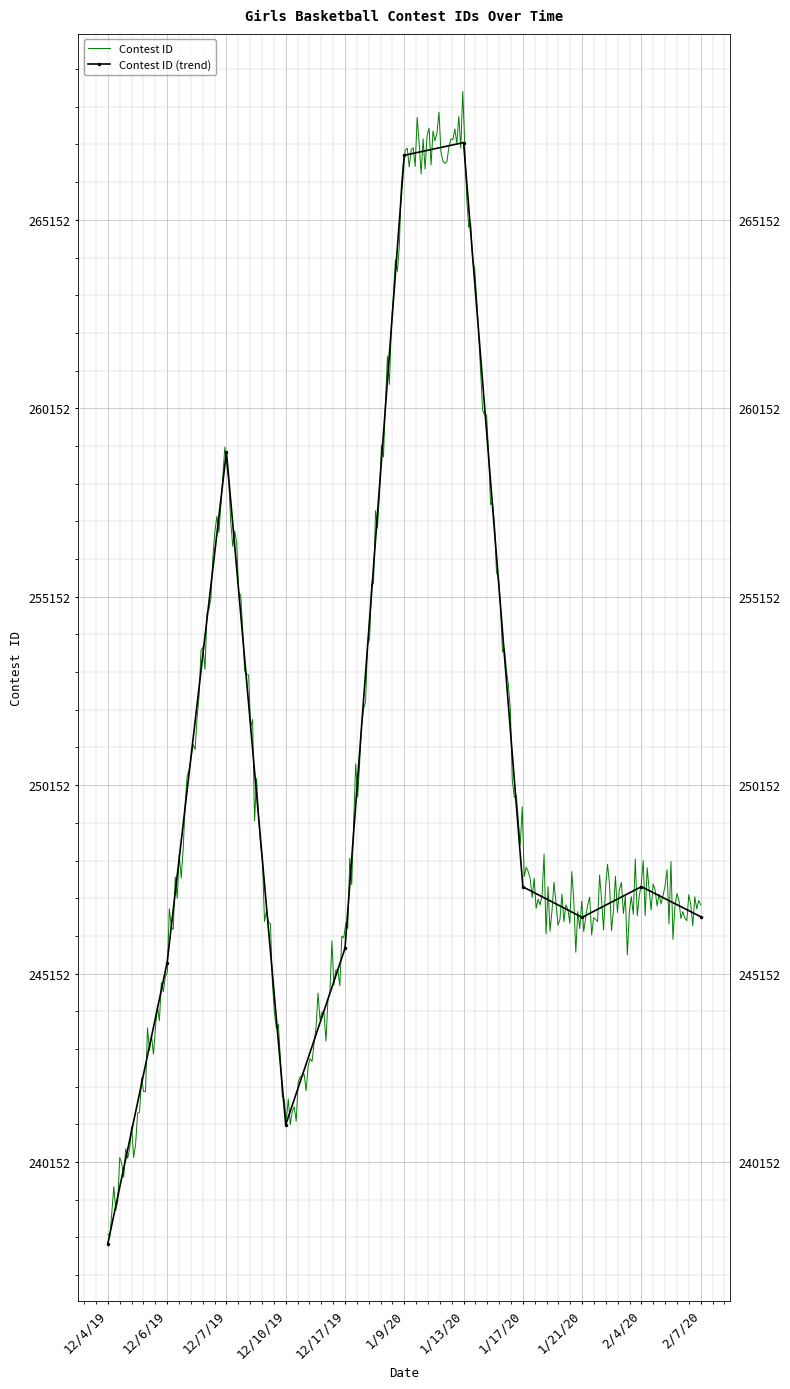

Rank the categories by value from highest to lowest.

1/13/20, 1/9/20, 12/7/19, 2/4/20, 1/17/20, 2/7/20, 1/21/20, 12/17/19, 12/6/19, 12/10/19, 12/4/19